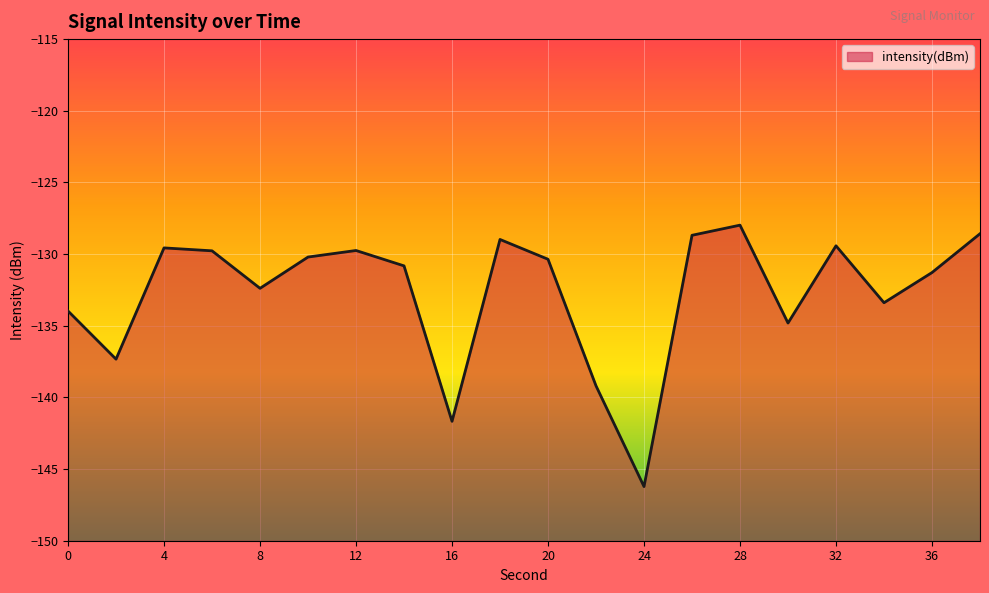

Reading right to left, what are all the values shown in this chart?

-128.6	-131.3	-133.4	-129.4	-134.8	-128.0	-128.7	-146.2	-139.2	-130.4	-129.0	-141.7	-130.8	-129.7	-130.2	-132.4	-129.8	-129.6	-137.3	-134.0